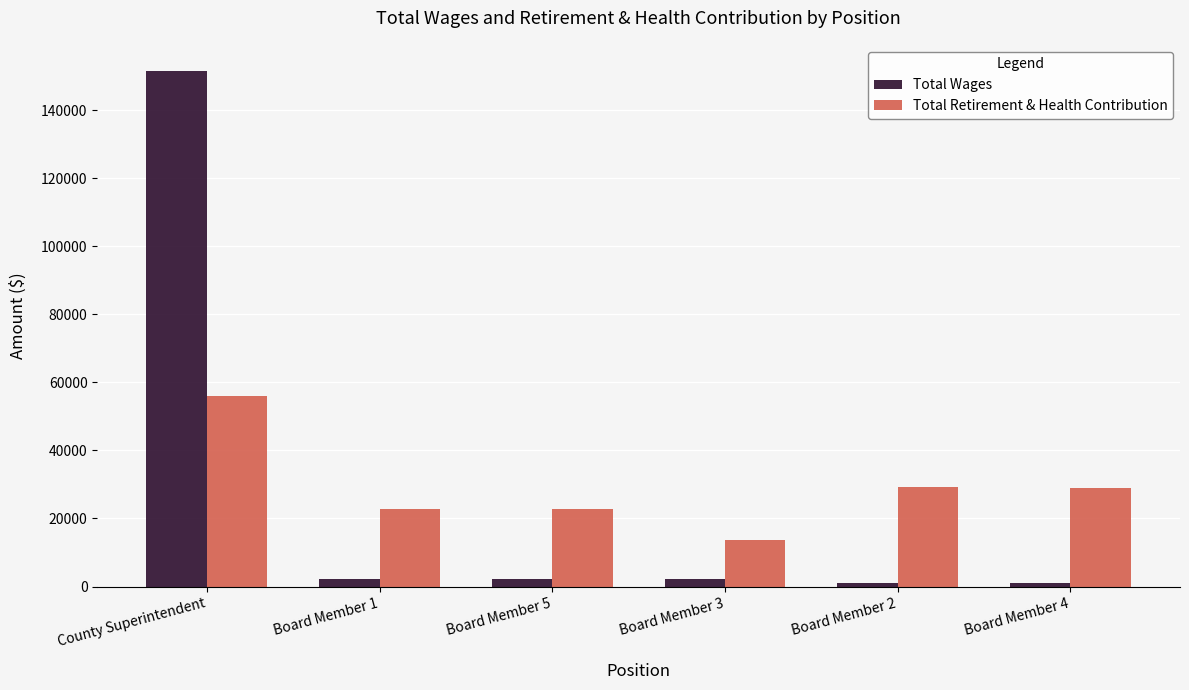

Which series has the widest spread of values?

Total Wages